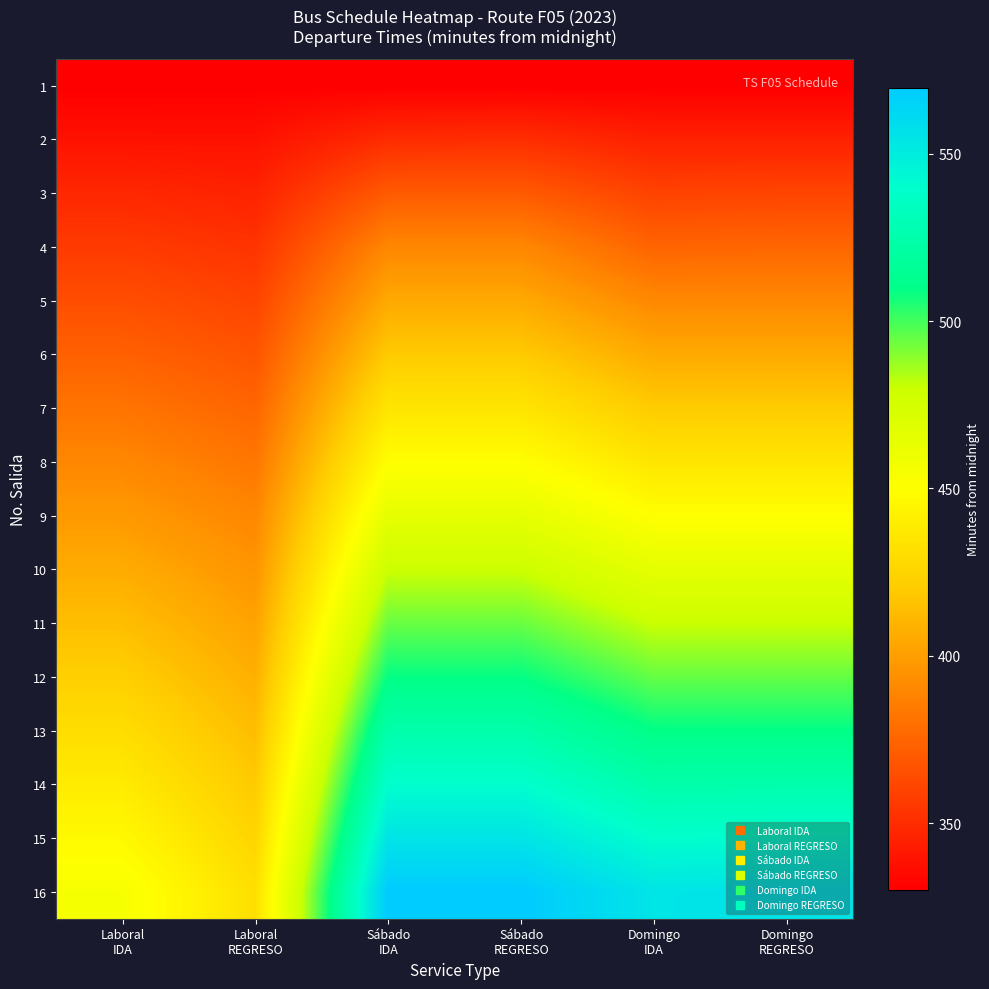

At which category does the chart reach its peak across all series?

Sábado
IDA